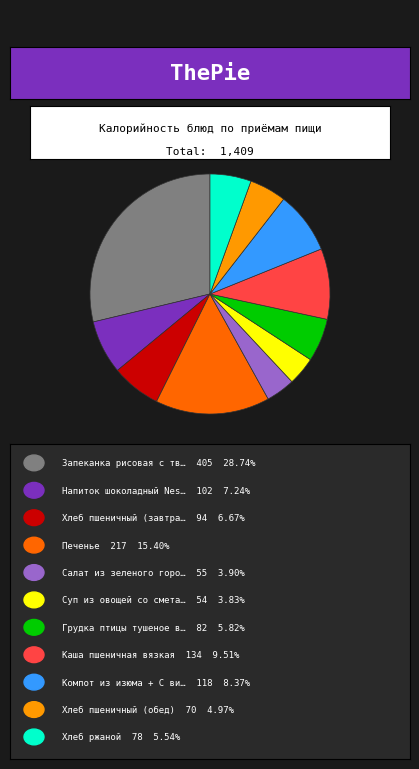

Is there a majority slice in this chart?

No